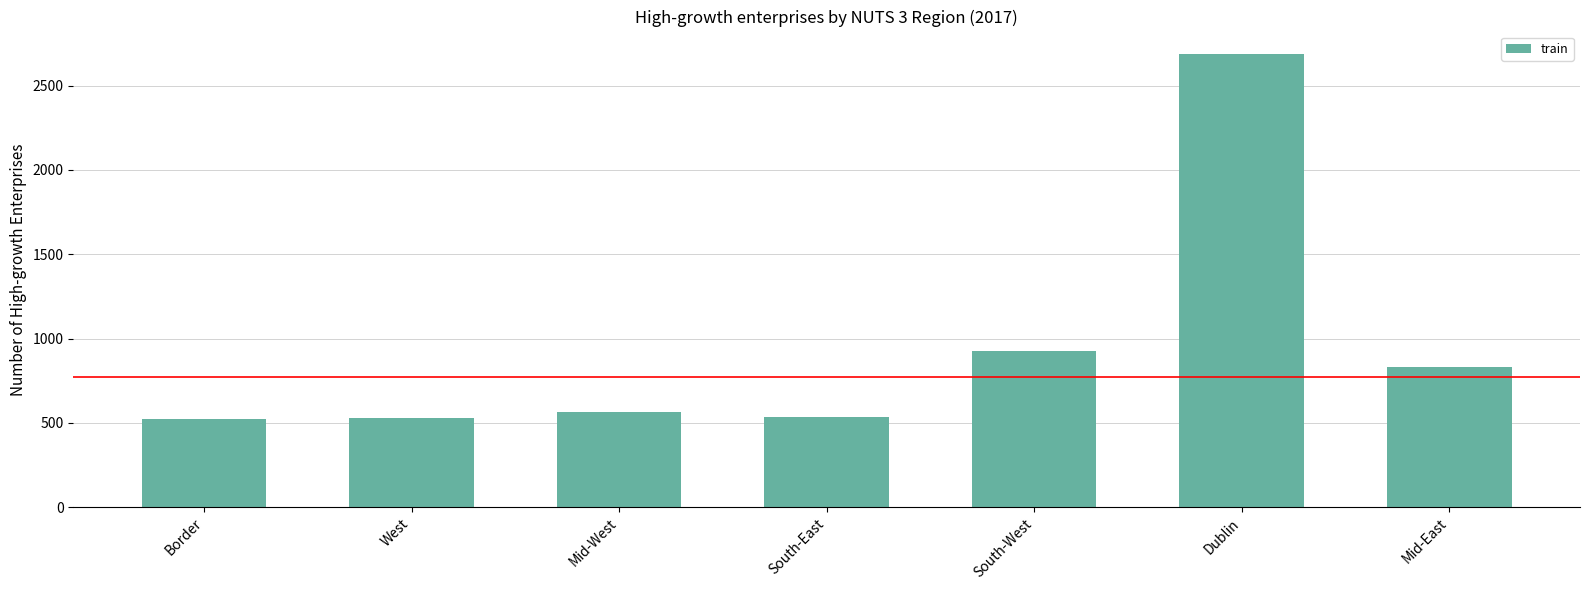

What is the difference between the values at West and Mid-East?

301